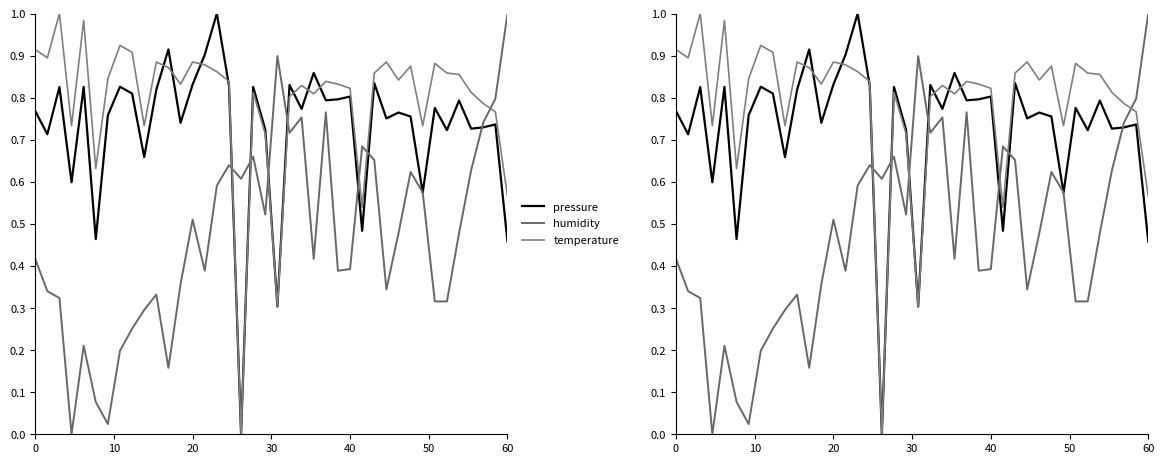

What is the average value of the temperature series?

0.8